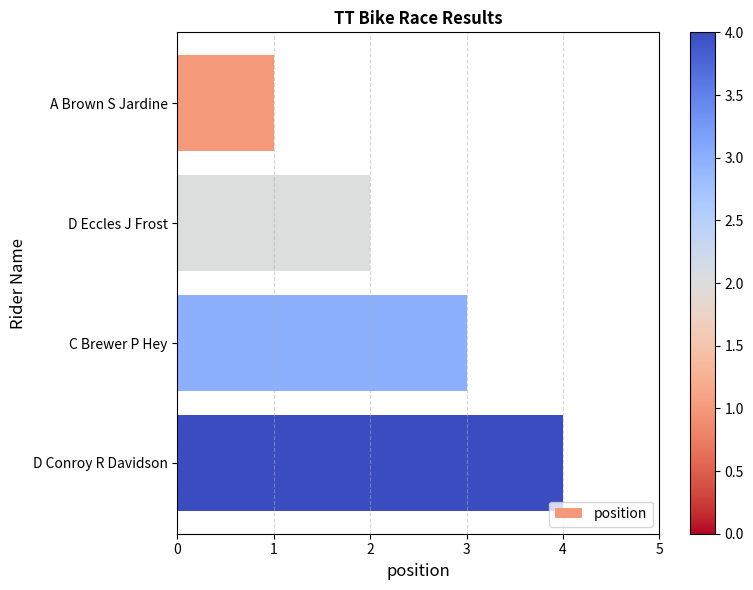

Which has a higher value, C Brewer P Hey or D Conroy R Davidson?

D Conroy R Davidson